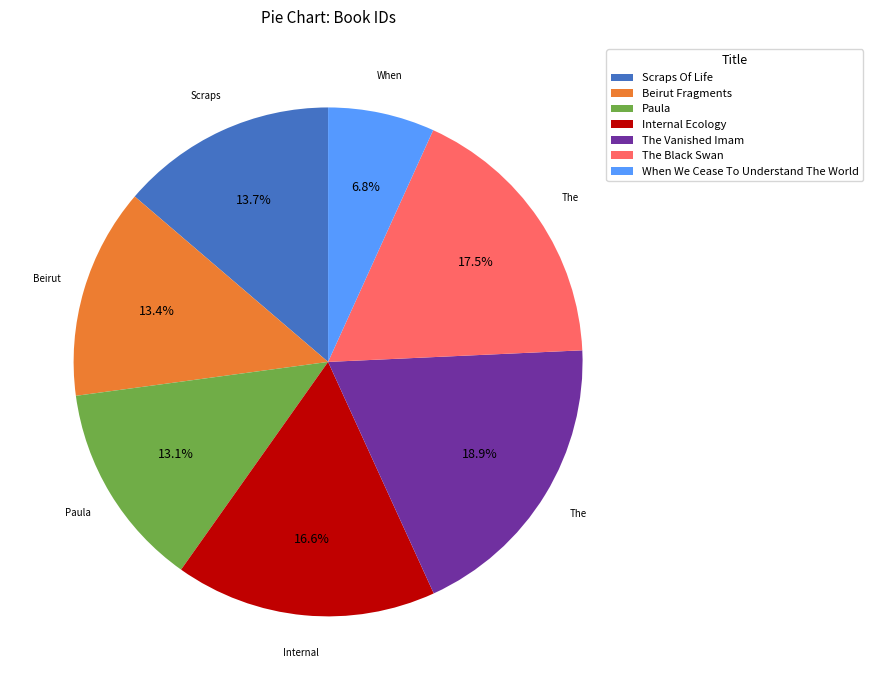

What percentage is the Scraps Of Life slice, to the nearest percent?

14%